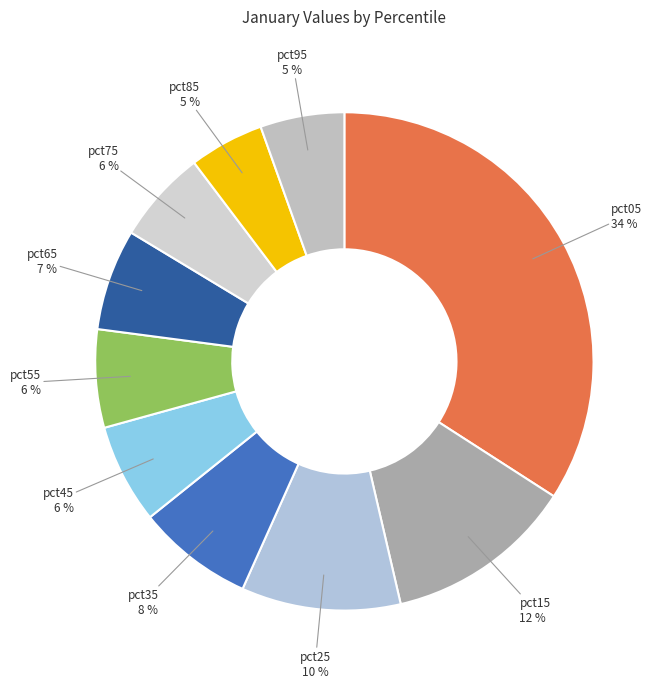

Combined, do pct15 and pct35 account for over 50%?

No